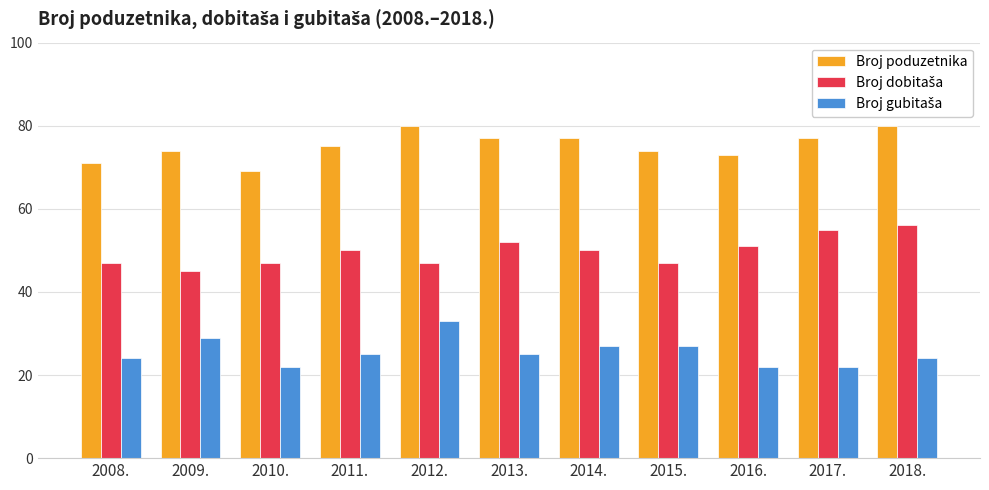

Which series has the largest total across all categories?

Broj poduzetnika